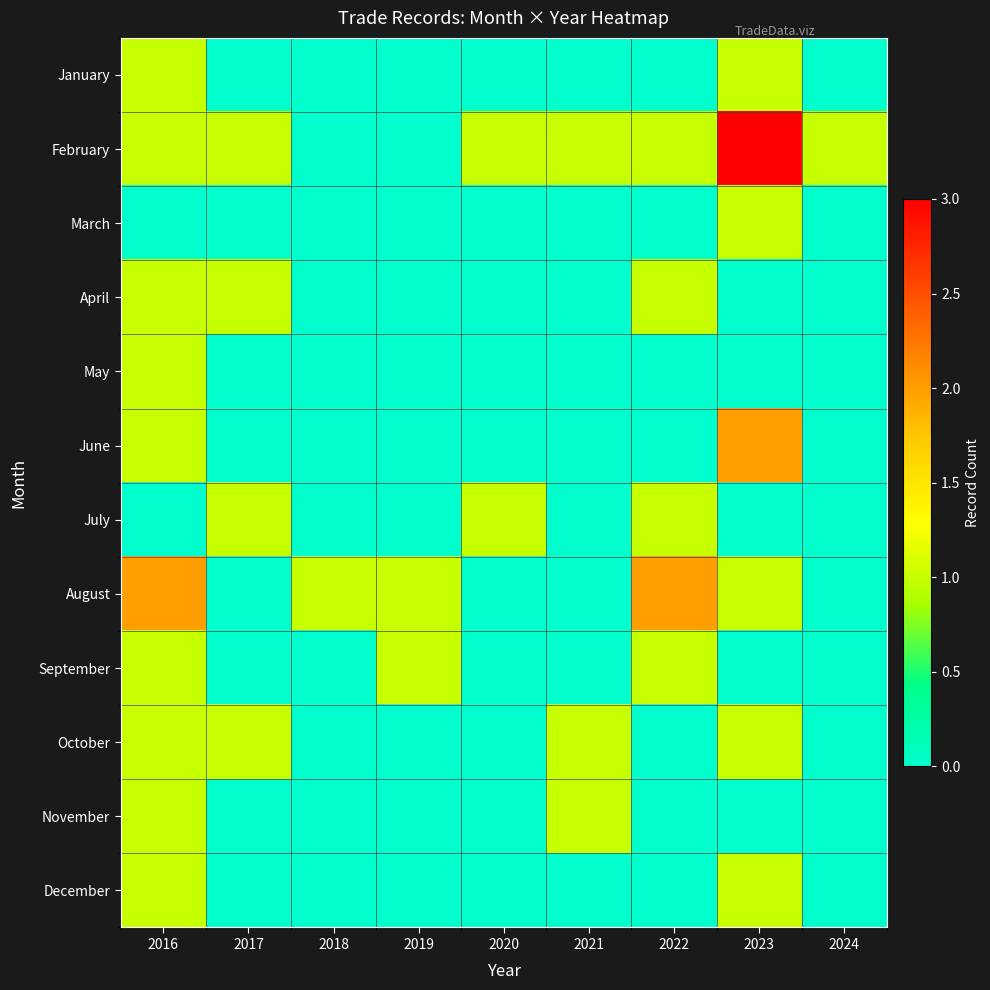

List the series in order of their peak value, highest first.

February, June, August, January, March, April, May, July, September, October, November, December